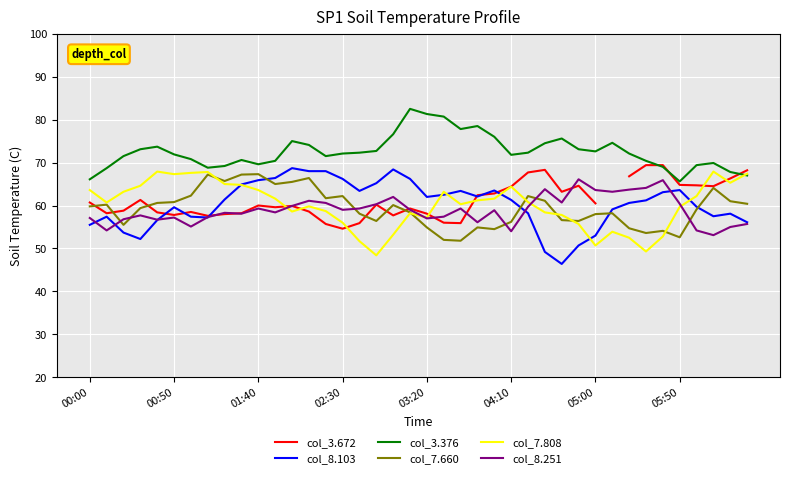

The col_8.251 series shows 57.2 at 00:50. True or false?

True